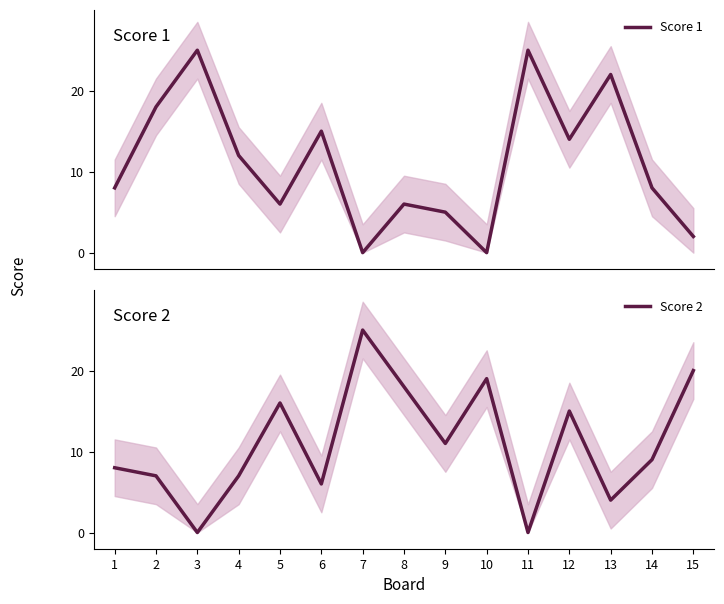

Does the chart have visible grid lines?

No